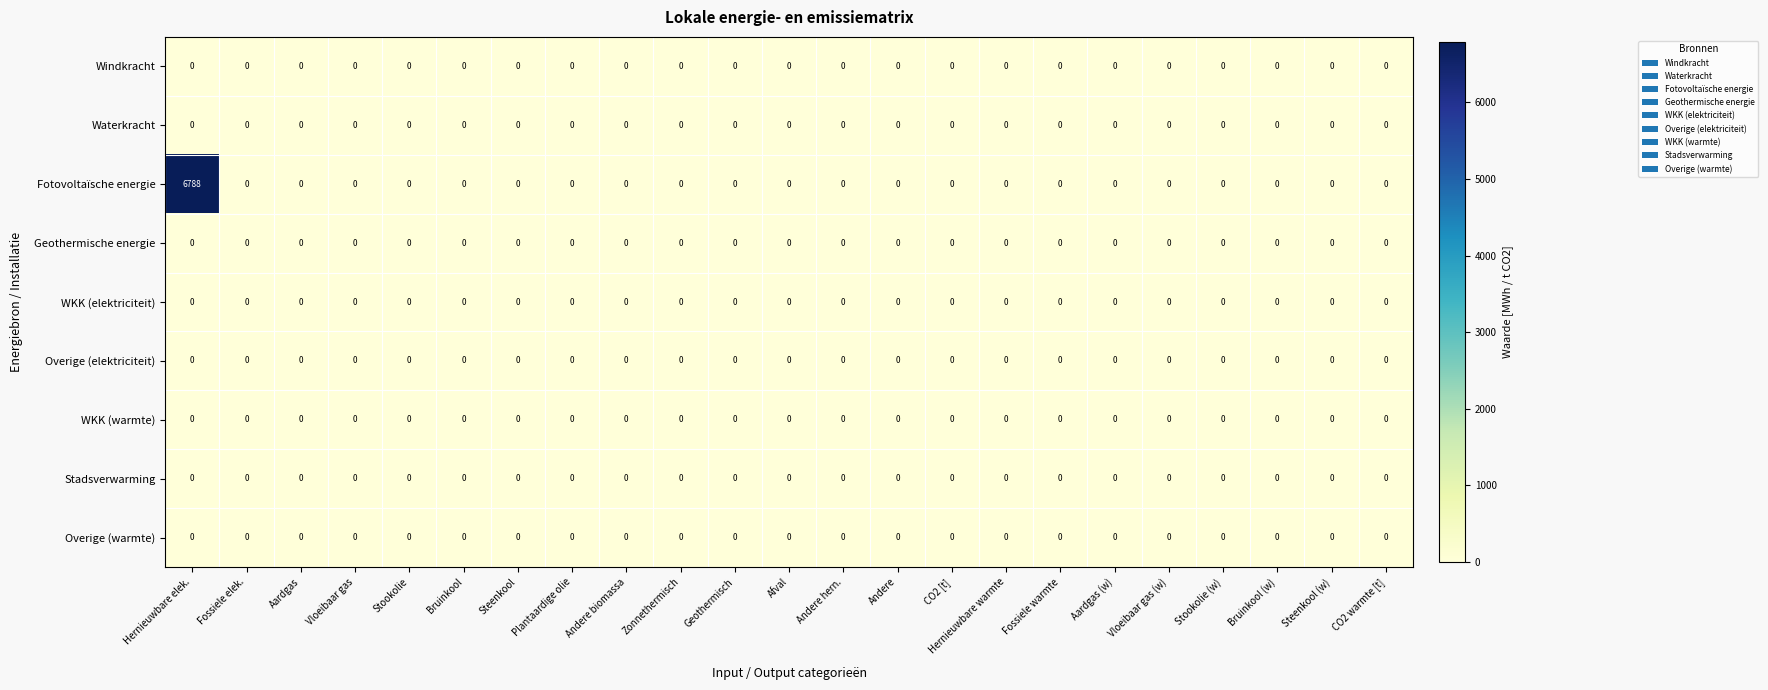

What is the greatest value displayed?

6788